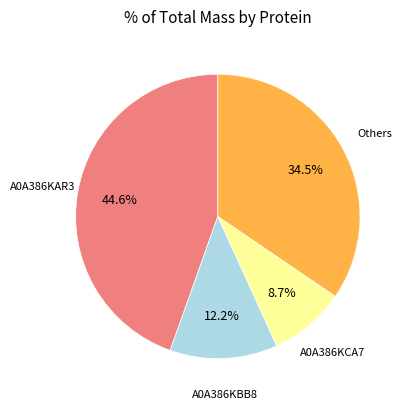

Is there a majority slice in this chart?

No